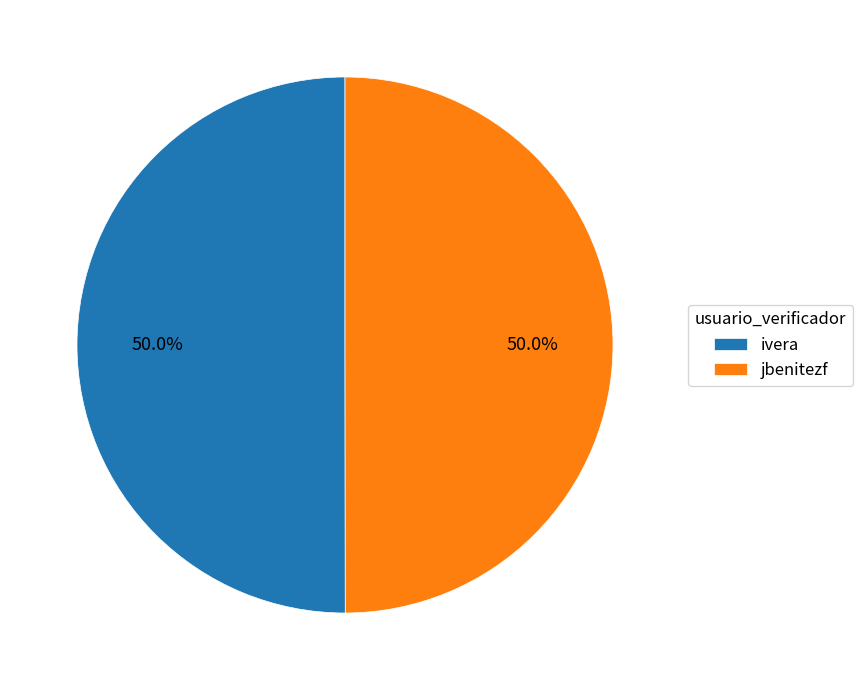

What is the ratio of the value at jbenitezf to the value at ivera?

1.0